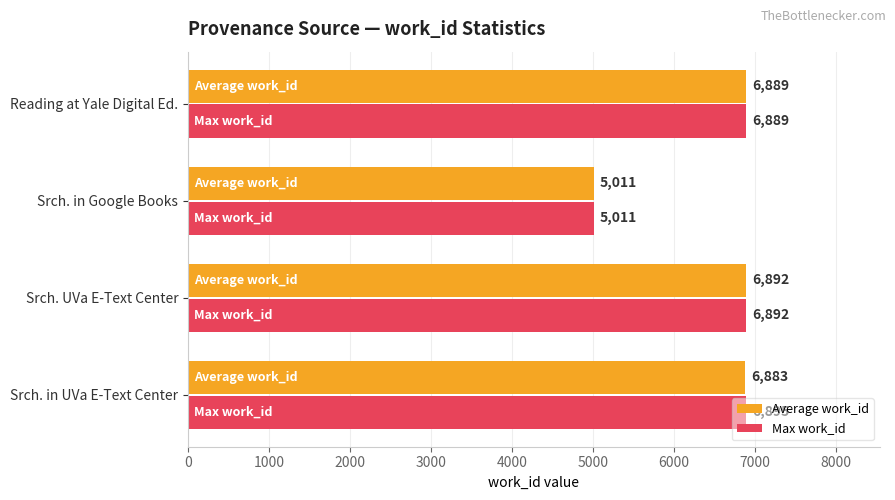

Which series has the largest range (max minus min)?

Max work_id